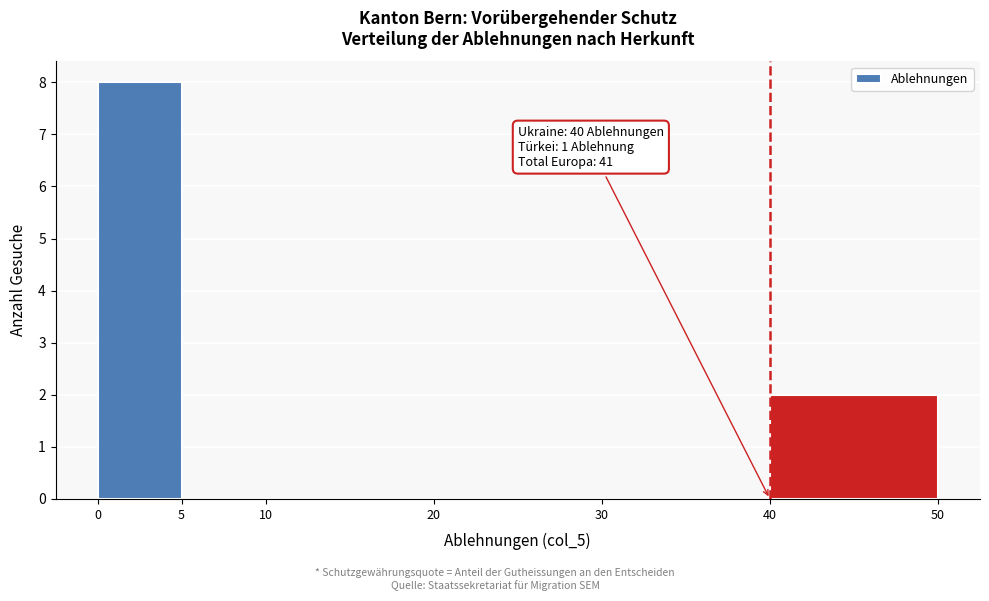

Which range on the x-axis has the tallest bar?

0 to 5